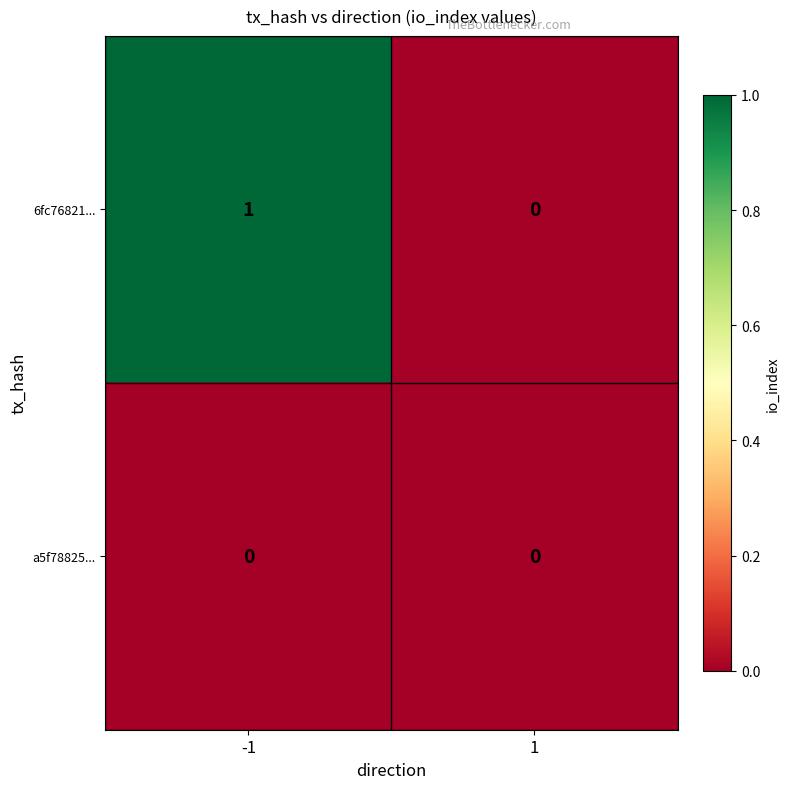

The value of 6fc76821... at 1 is 1. True or false?

False